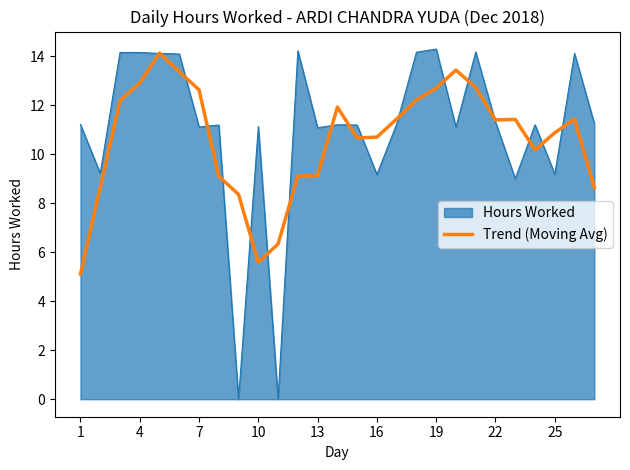

What is the maximum value for Trend (Moving Avg)?

14.1